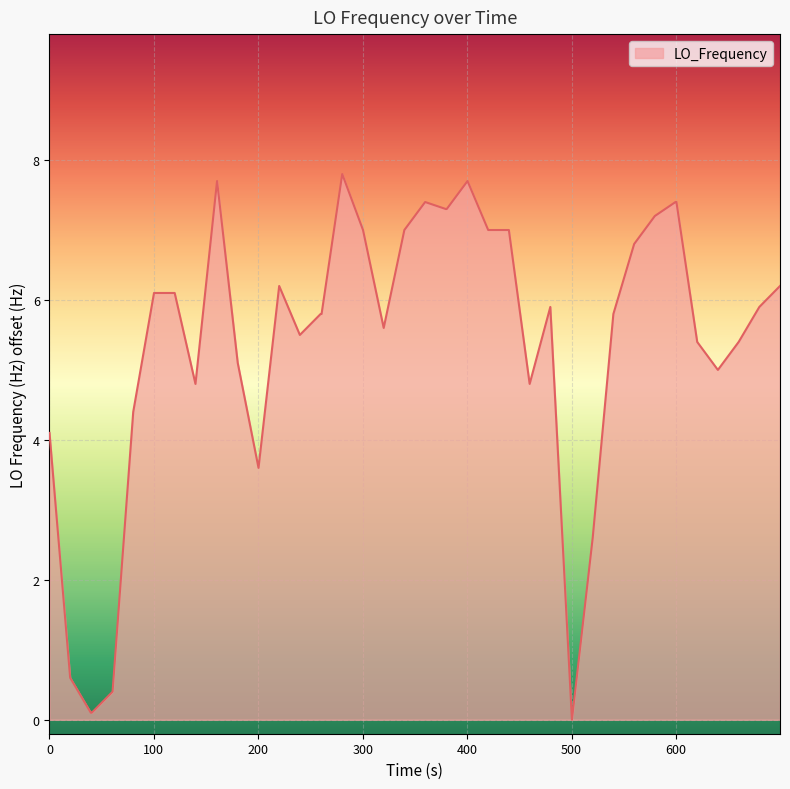

What is the difference between the maximum and minimum values?

7.8